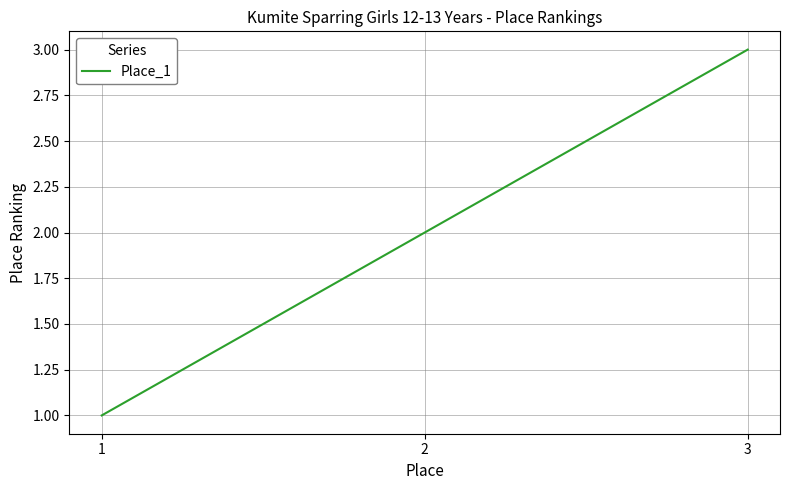

At which label is the value closest to 2?

2